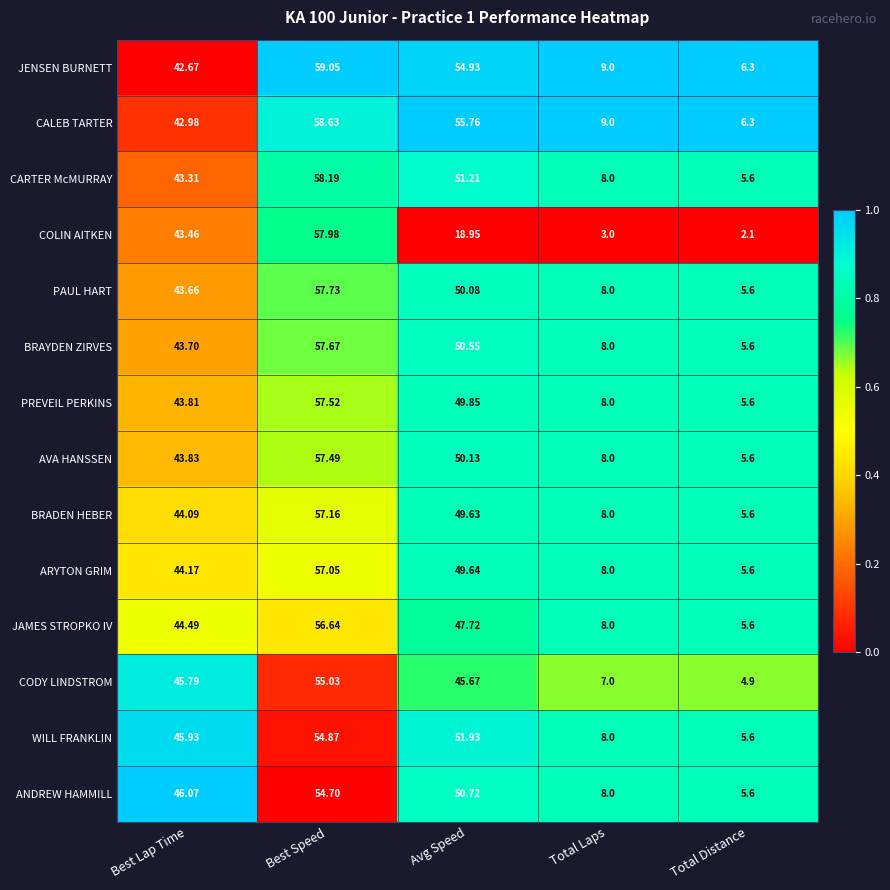

Where is AVA HANSSEN nearest to the value 31?

Best Lap Time